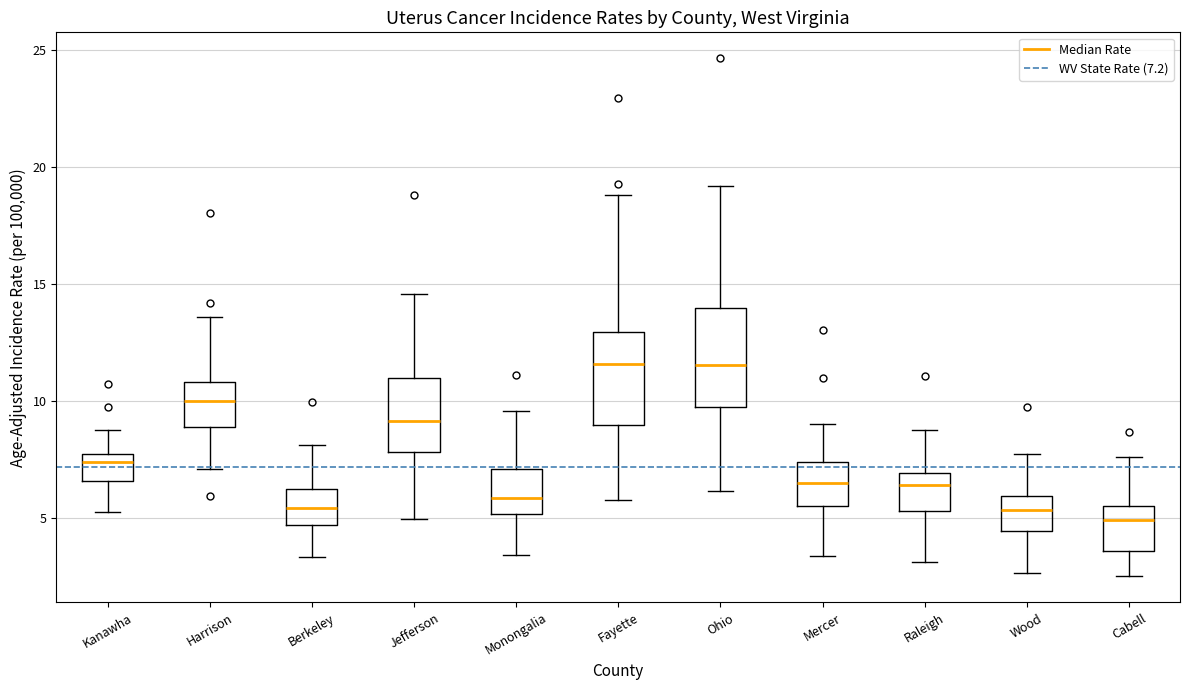

Reading left to right, read every box against the y-axis: the position of its median line, the range the box covers, and the ends of its whiskers. The values are not printed on the chart, so give them approximately, as read against the axis.

Kanawha: median 7.5, box 6.5 to 8.0, whiskers 5.5 to 9.0
Harrison: median 10.0, box 9.0 to 11.0, whiskers 7.0 to 13.5
Berkeley: median 5.5, box 4.5 to 6.0, whiskers 3.5 to 8.0
Jefferson: median 9.0, box 8.0 to 11.0, whiskers 5.0 to 14.5
Monongalia: median 6.0, box 5.0 to 7.0, whiskers 3.5 to 9.5
Fayette: median 11.5, box 9.0 to 13.0, whiskers 6.0 to 19.0
Ohio: median 11.5, box 9.5 to 14.0, whiskers 6.0 to 19.0
Mercer: median 6.5, box 5.5 to 7.5, whiskers 3.5 to 9.0
Raleigh: median 6.5, box 5.5 to 7.0, whiskers 3.0 to 9.0
Wood: median 5.5, box 4.5 to 6.0, whiskers 2.5 to 8.0
Cabell: median 5.0, box 3.5 to 5.5, whiskers 2.5 to 7.5